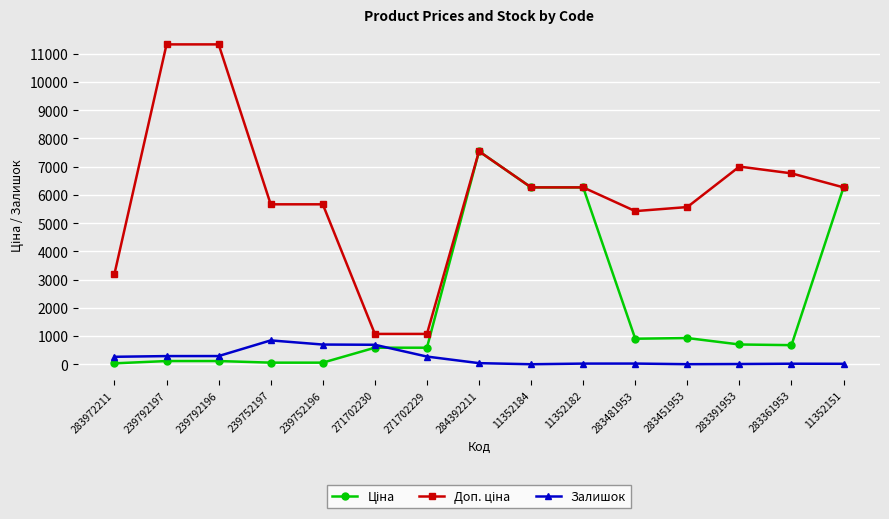

What position from the left is 239792196?

3